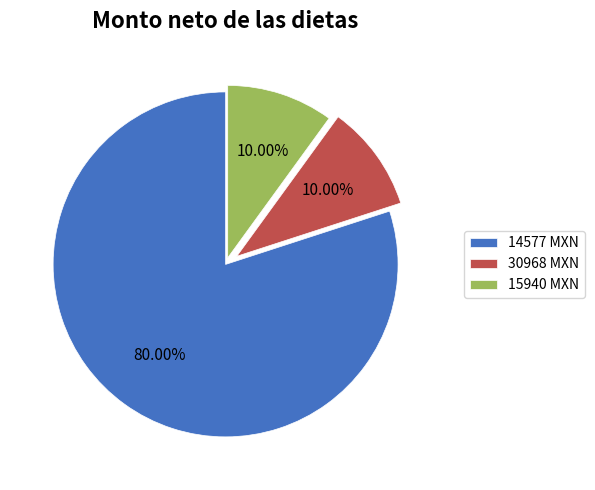

Is there any slice that represents more than half of the pie?

Yes